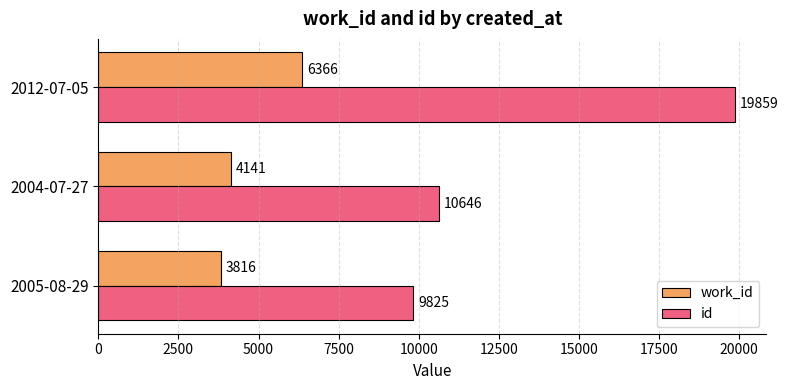

What is the smallest value displayed?

3816